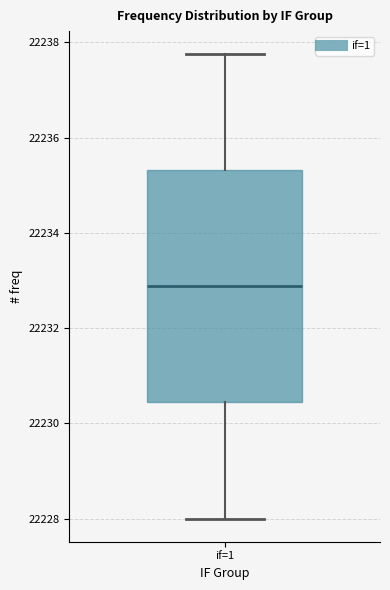

Read this box plot against the y-axis: the position of the median line, the range covered by the box, and the ends of both whiskers. The values are not printed on the chart, so give them approximately, as read against the axis.

median 22232.8, box 22230.4 to 22235.4, whiskers 22228.0 to 22237.8